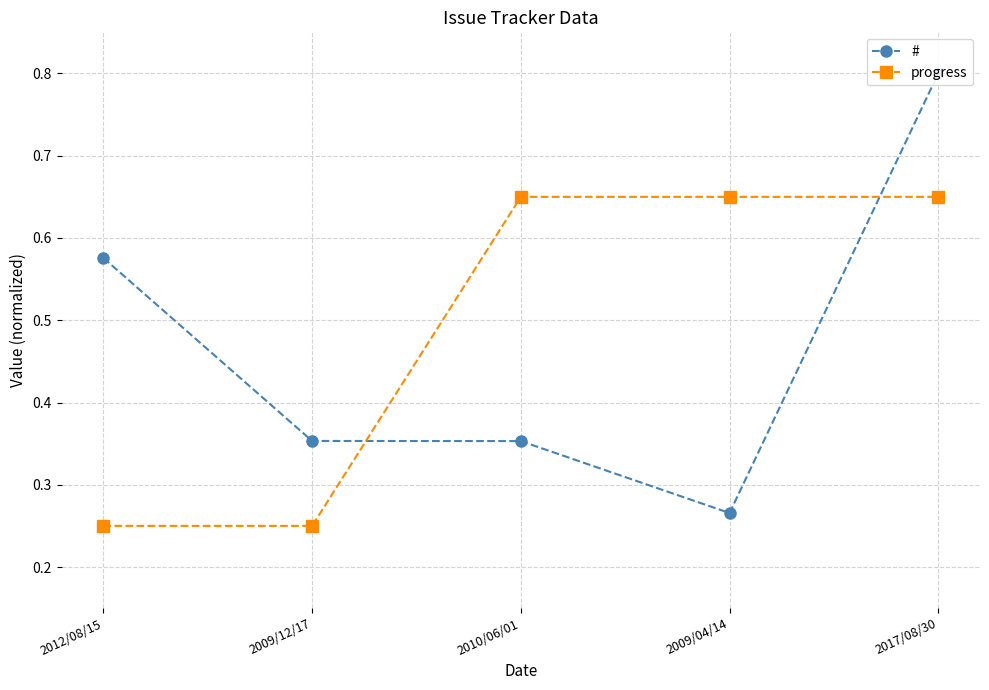

List the series in order of their peak value, highest first.

#, progress